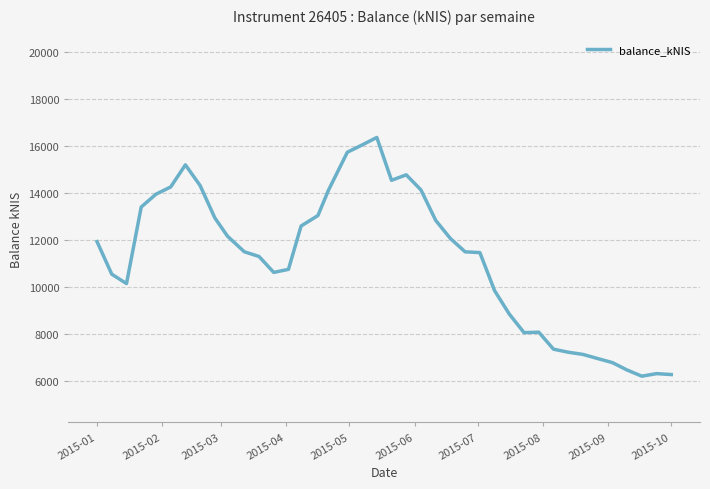

What is the difference between the maximum and minimum values?

10169.1